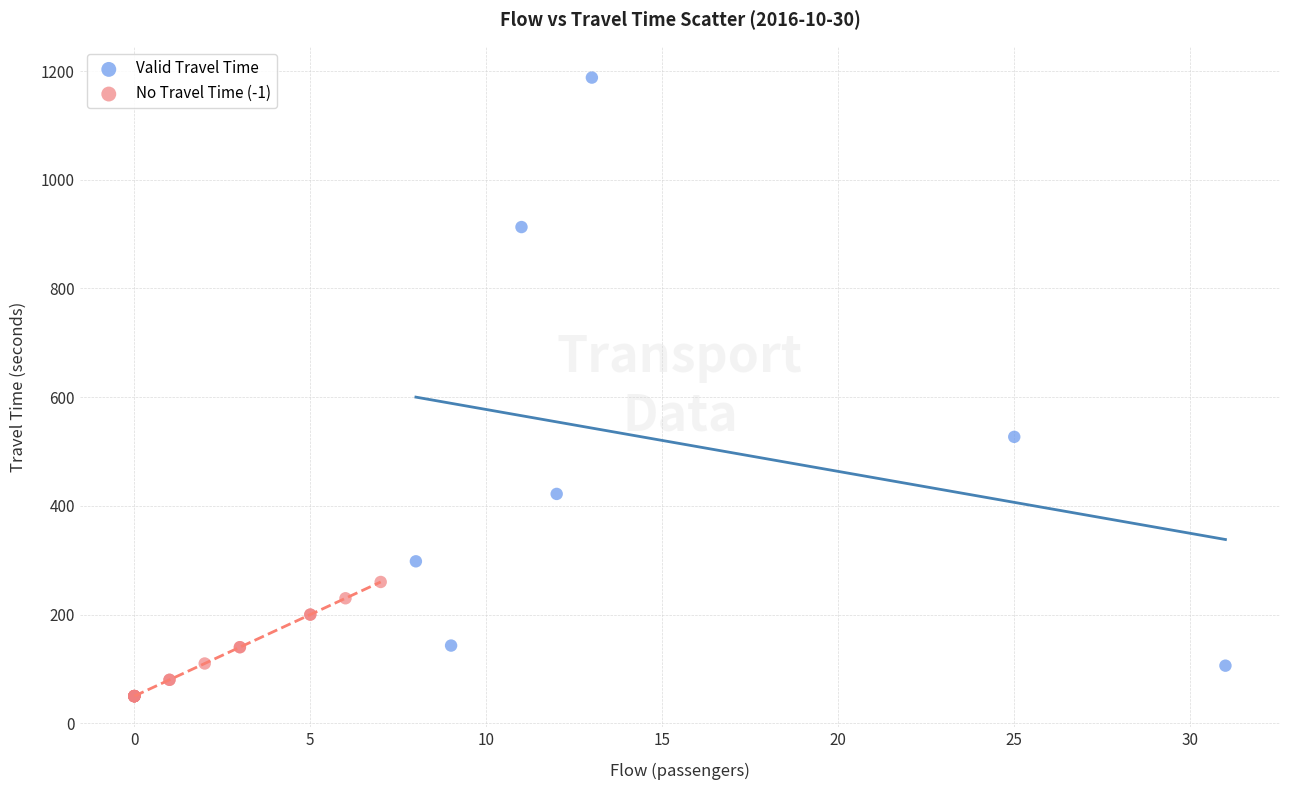

Which series contains the lowest Y value?

No Travel Time (-1)